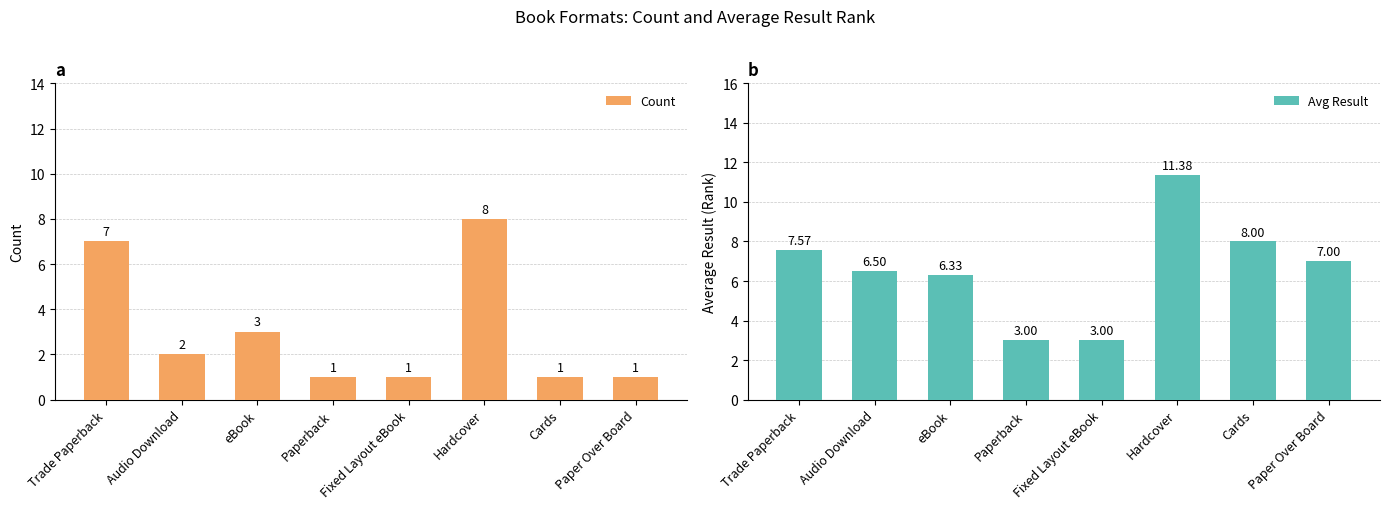

The value of Count at Hardcover is 3.8. True or false?

False